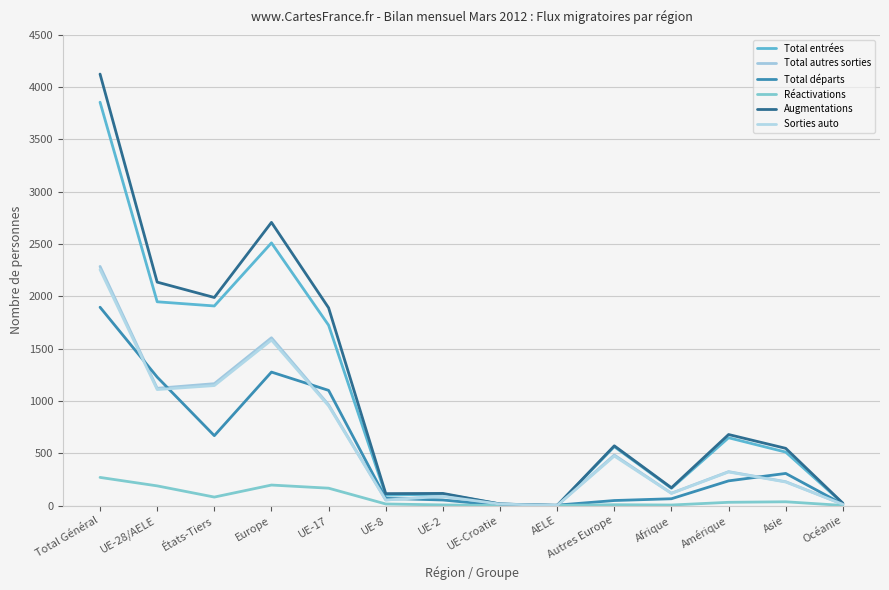

What is the difference between the second highest and minimum values in the Total entrées series?

2511